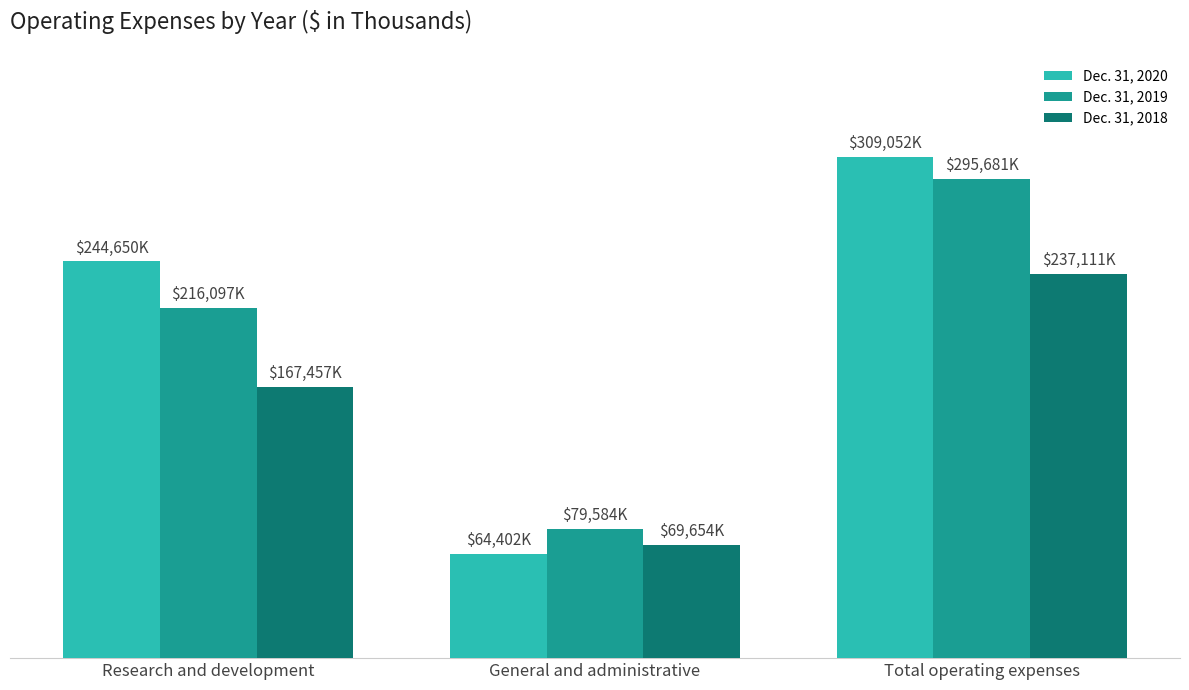

Which category has the lowest value across all series?

General and administrative